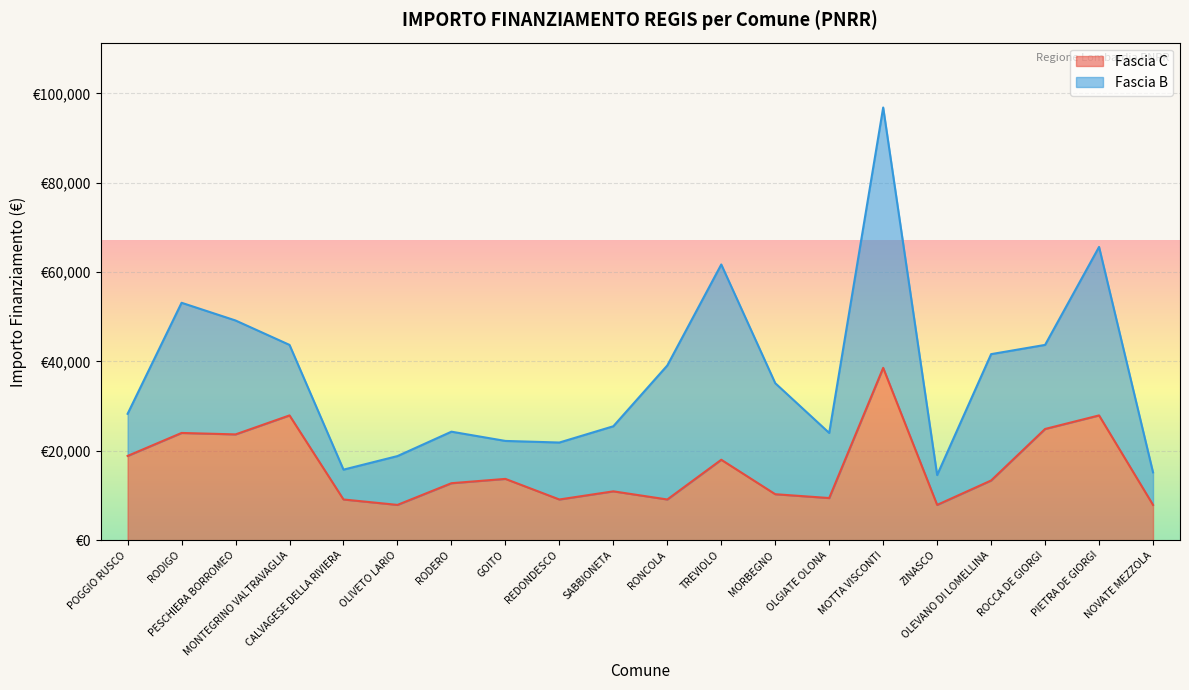

Where is the data nearest to the value 23228?

PESCHIERA BORROMEO